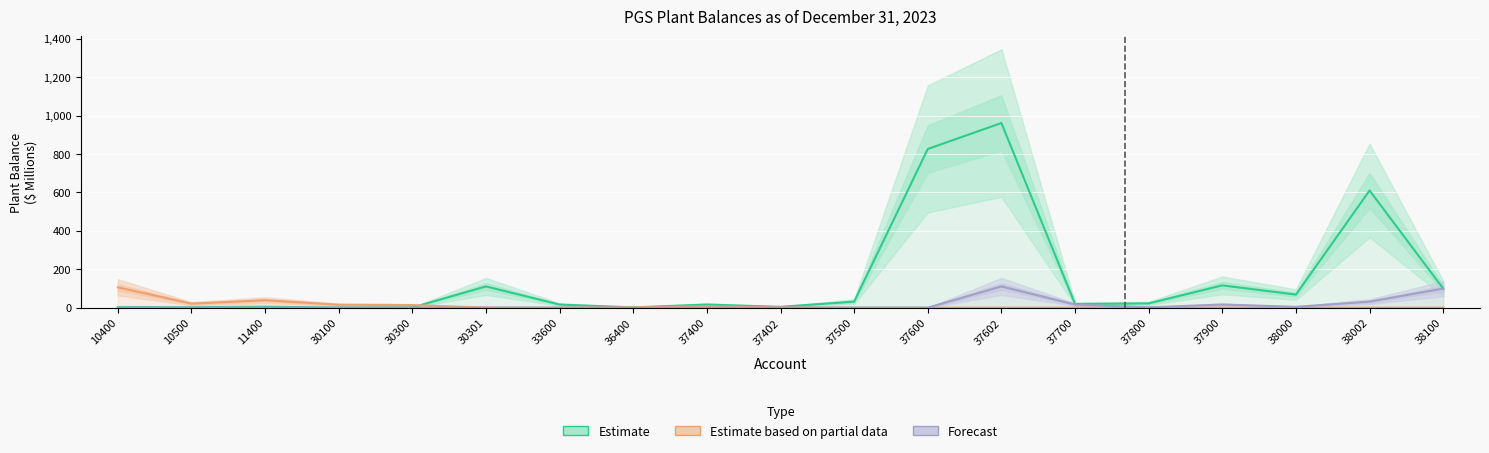

What is the value of the Estimate point at the 12th from the left?

826.3